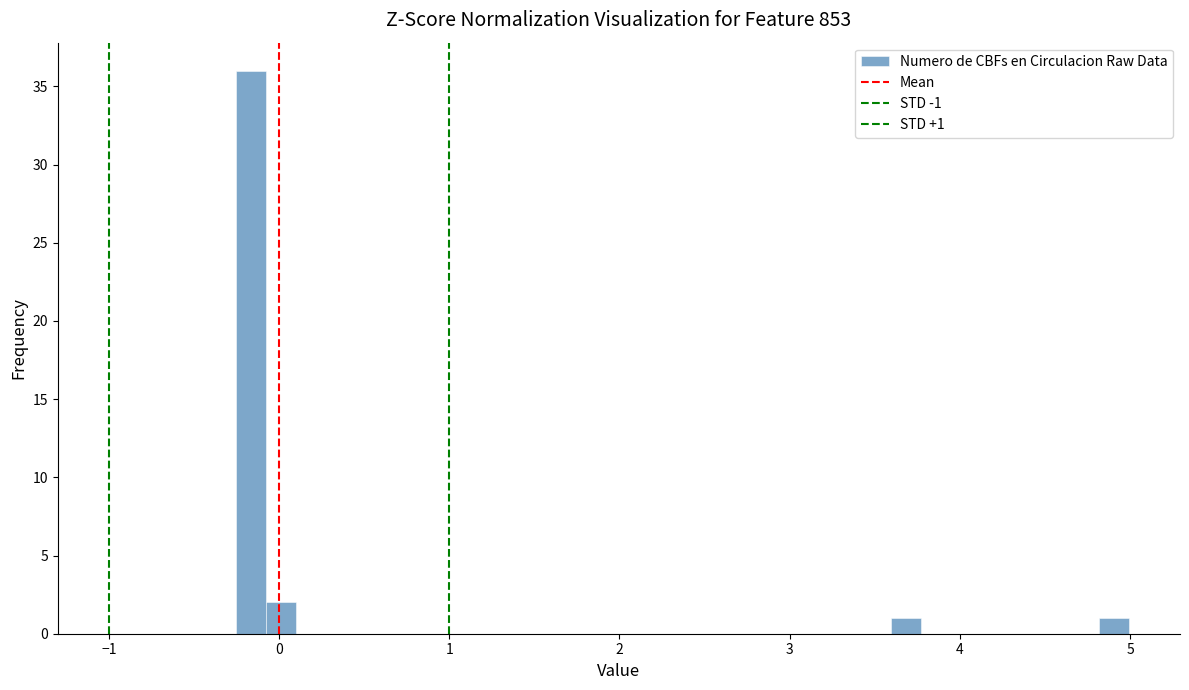

Read against the x-axis, roughly where is the centre of the tallest bar?

-0.2